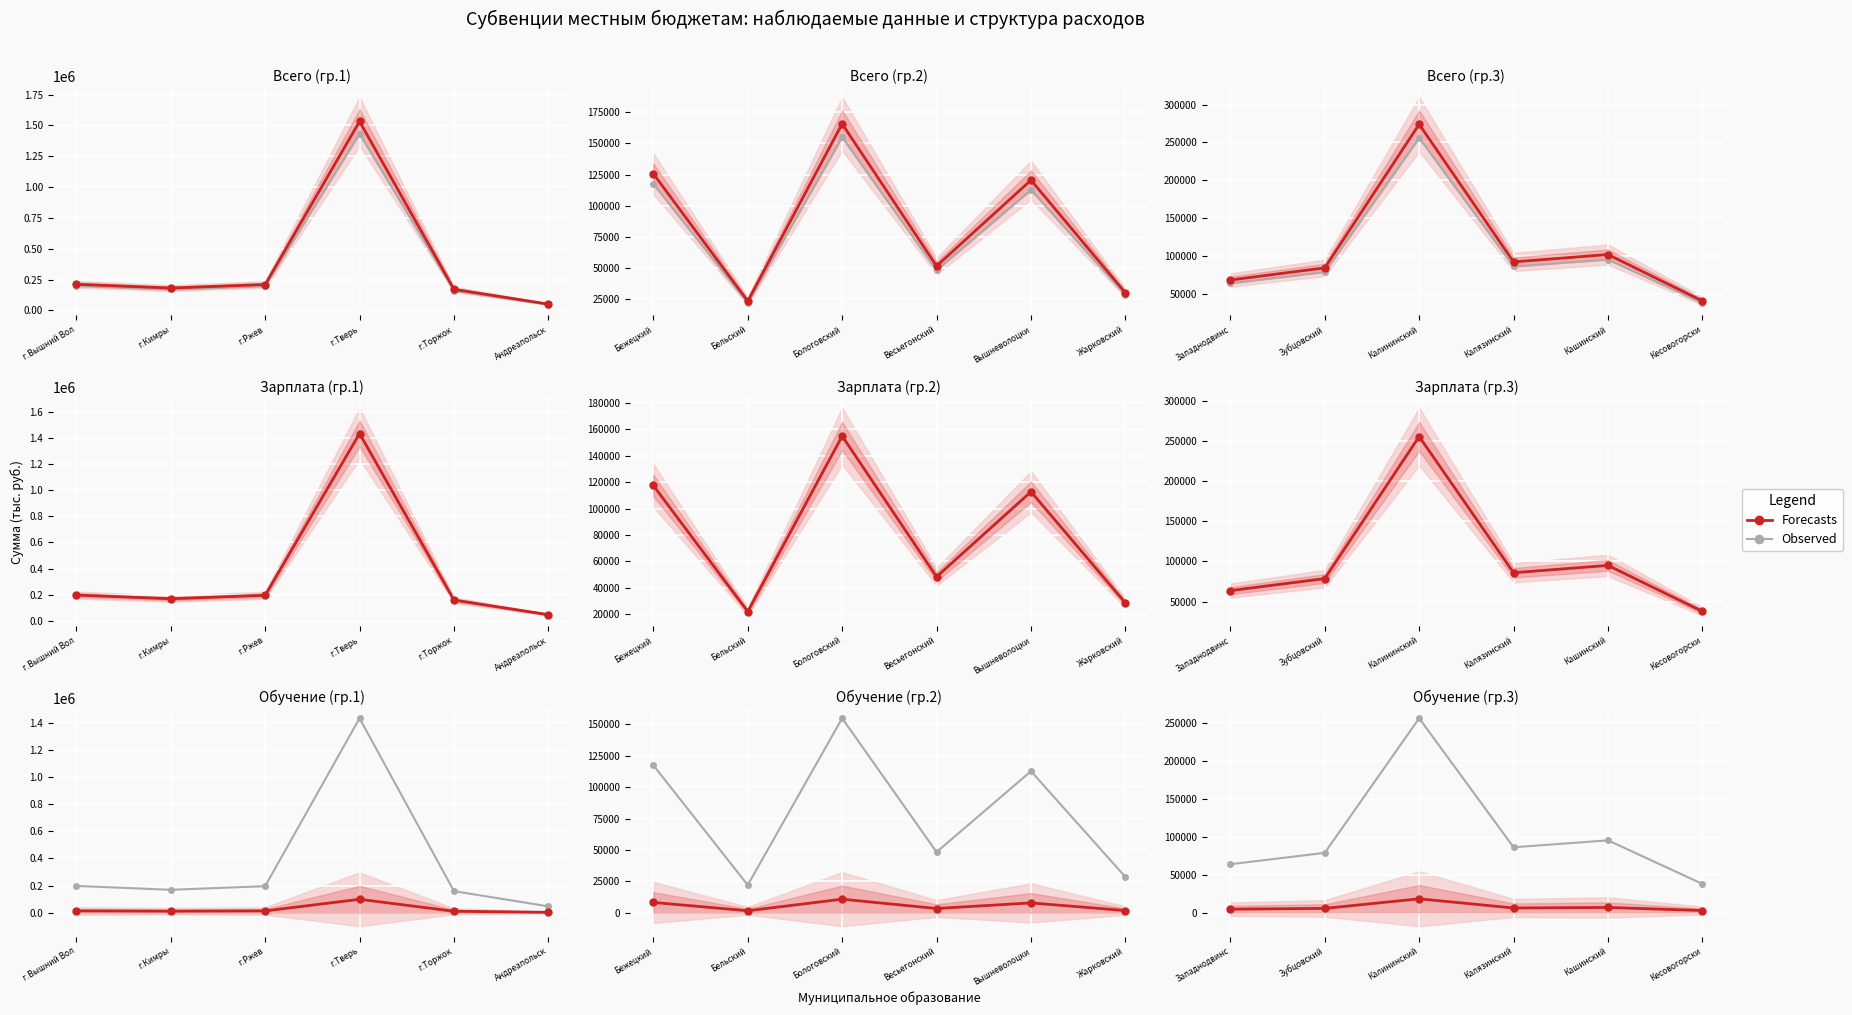

True or false: Forecasts has more than 0 points higher than both neighbors.

True